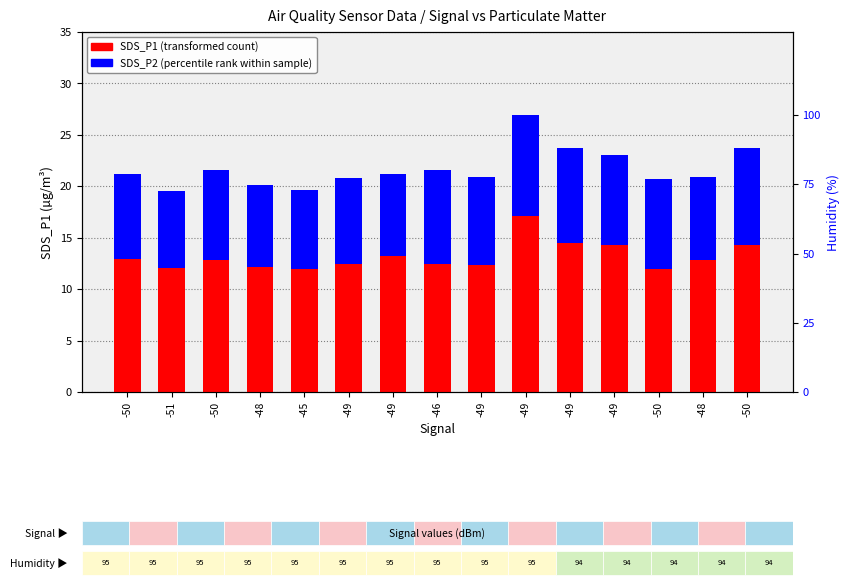

Is it true that SDS_P2 (percentile rank) equals 8.4 at -49?

True